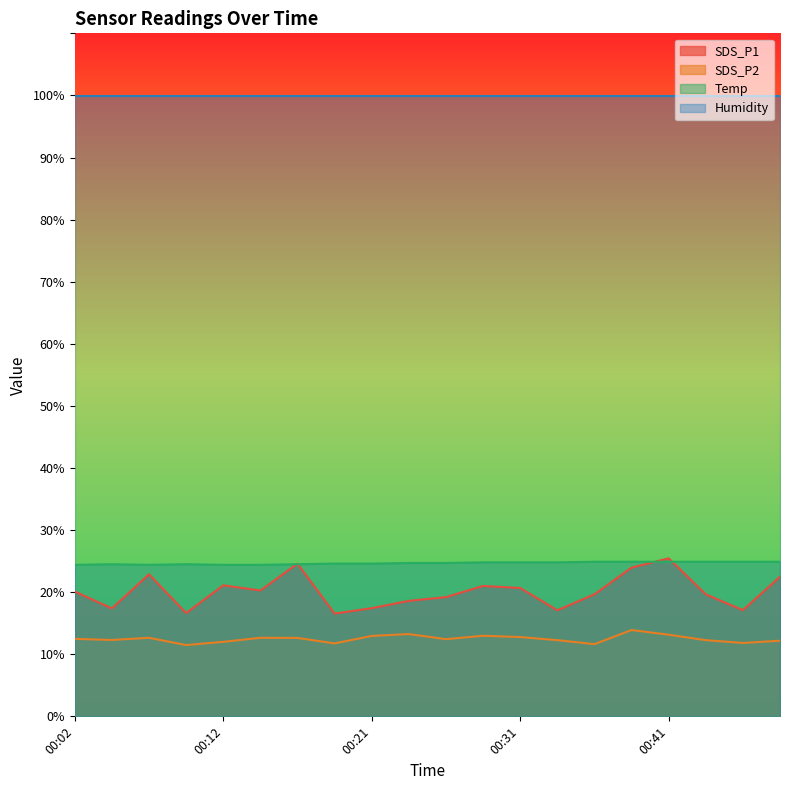

How many categories are shown in the chart?

20